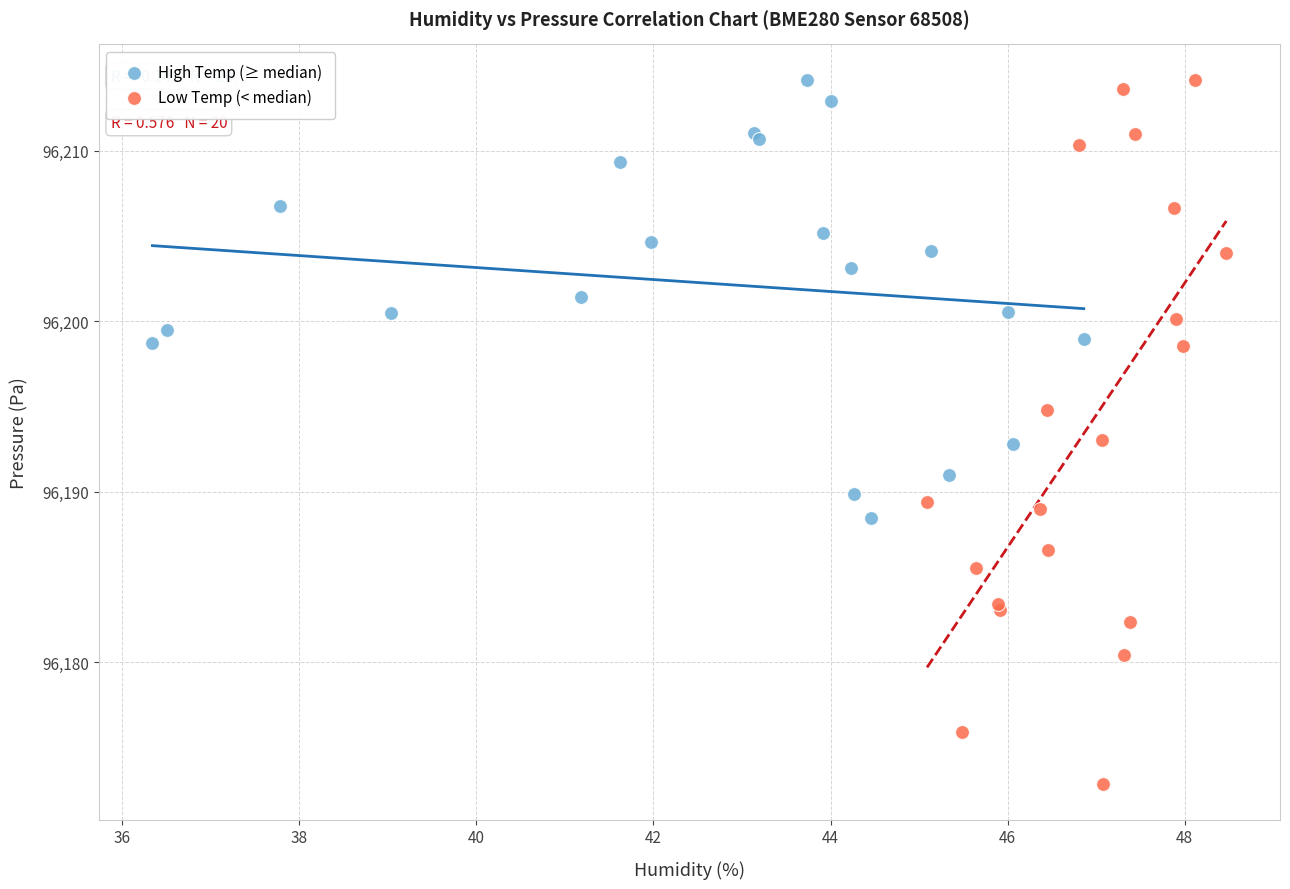

Which series reaches the minimum Y coordinate?

Low Temp (< median)